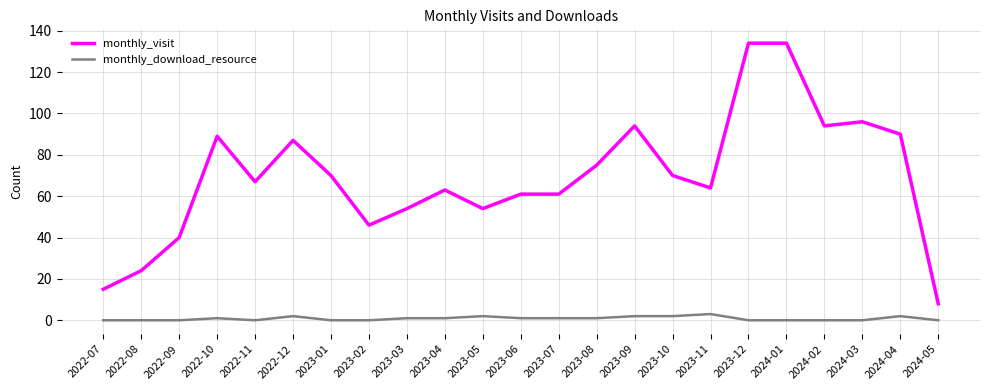

What value does the monthly_download_resource series have at 2023-04?

1